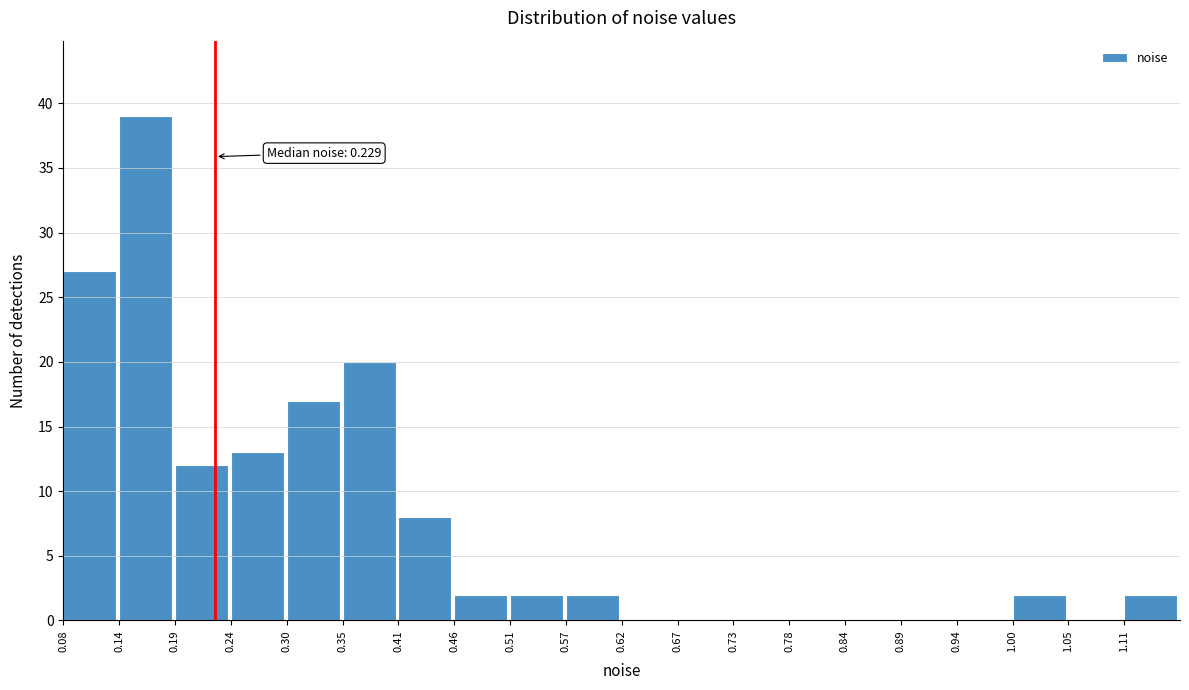

Over which range of the x-axis is the bar tallest?

0.14 to 0.19